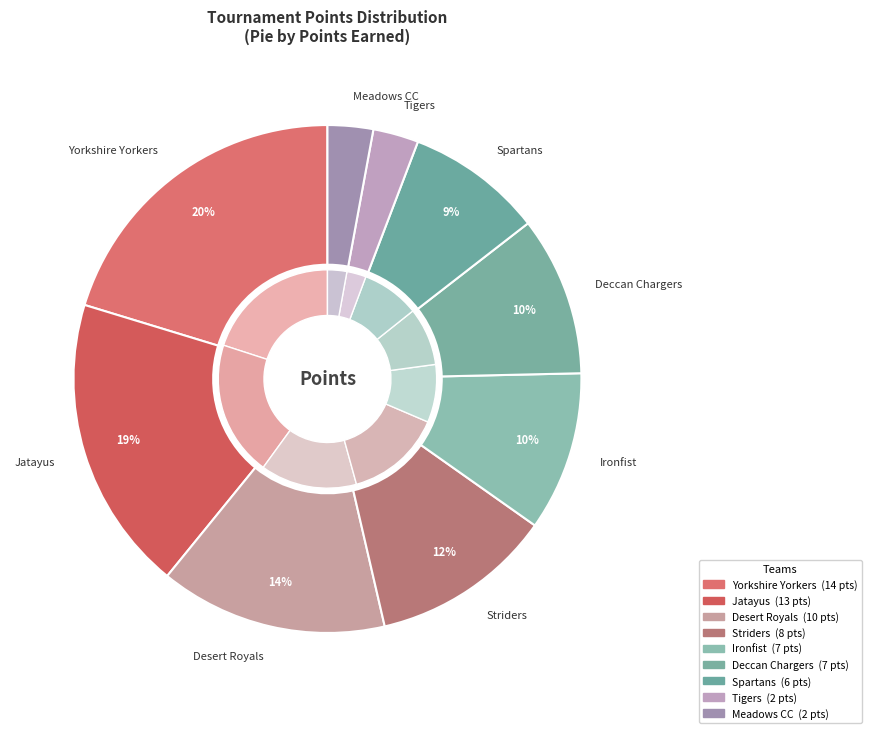

What percentage is the Yorkshire Yorkers slice, to the nearest percent?

20%